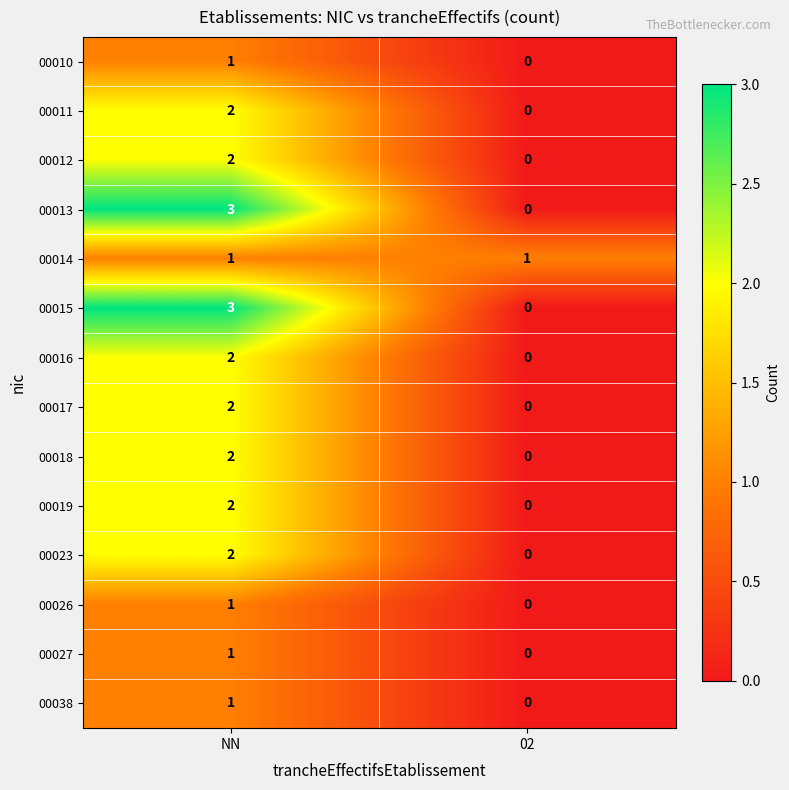

Reading left to right, what are all the values shown in this chart?

00010: 1	0
00011: 2	0
00012: 2	0
00013: 3	0
00014: 1	1
00015: 3	0
00016: 2	0
00017: 2	0
00018: 2	0
00019: 2	0
00023: 2	0
00026: 1	0
00027: 1	0
00038: 1	0